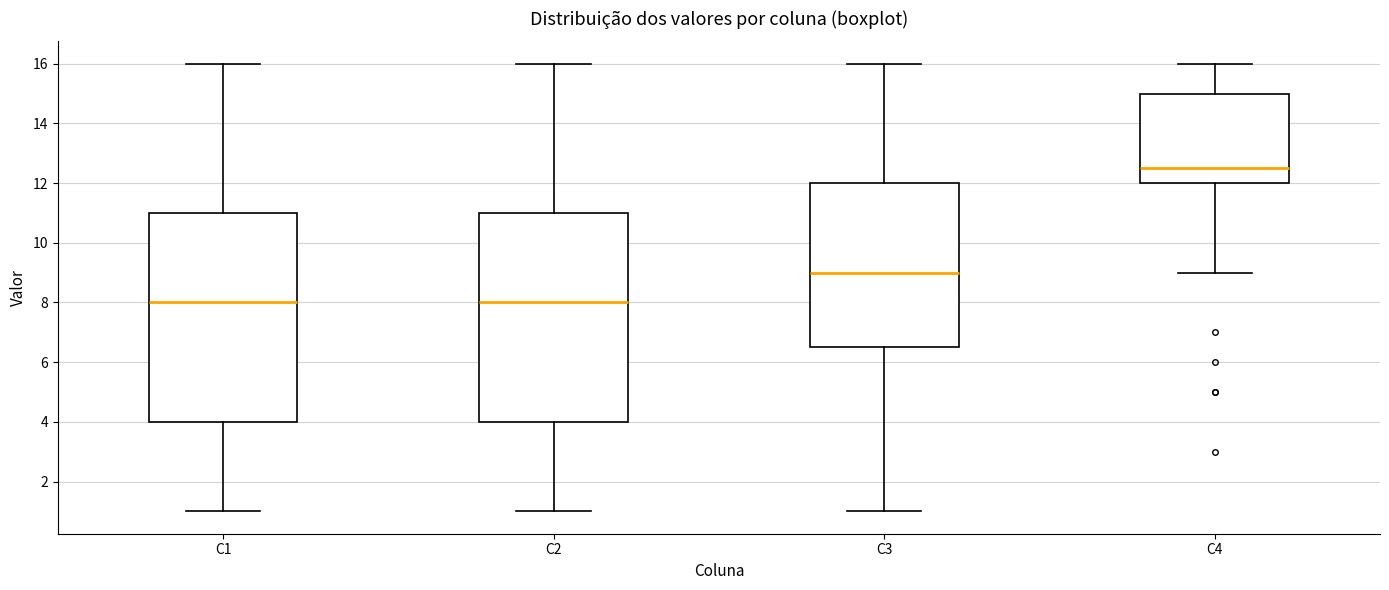

Reading left to right, transcribe this box plot: for each box, give where its median line is, the range the box spans, and where its two whiskers end, as read against the y-axis. The values are not printed on the chart, so give them approximately, as read against the axis.

C1: median 8.0, box 4.0 to 11.0, whiskers 1.0 to 16.0
C2: median 8.0, box 4.0 to 11.0, whiskers 1.0 to 16.0
C3: median 9.0, box 6.6 to 12.0, whiskers 1.0 to 16.0
C4: median 12.6, box 12.0 to 15.0, whiskers 9.0 to 16.0